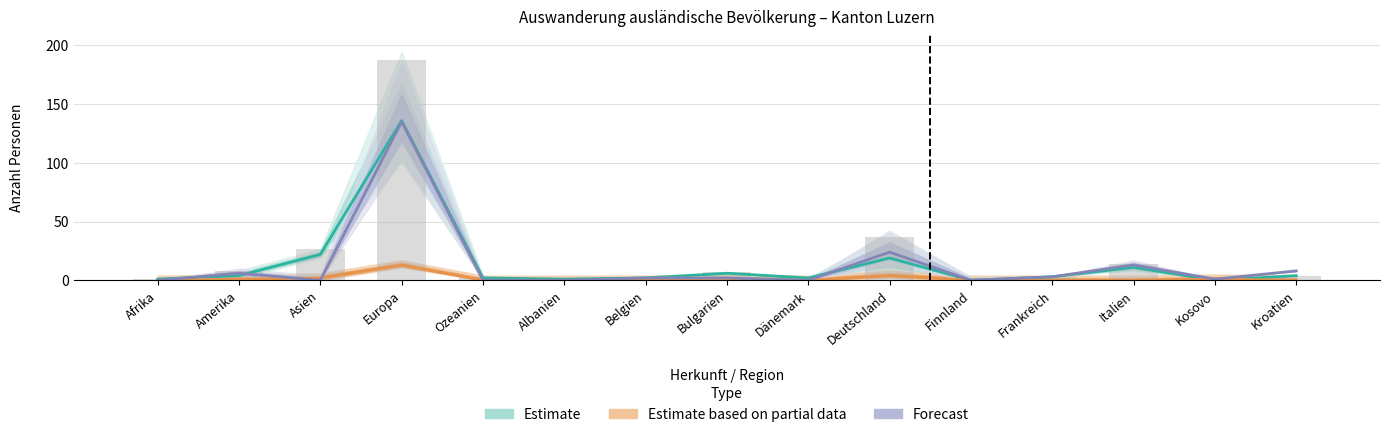

Is it true that Estimate equals 4 at Kroatien?

True